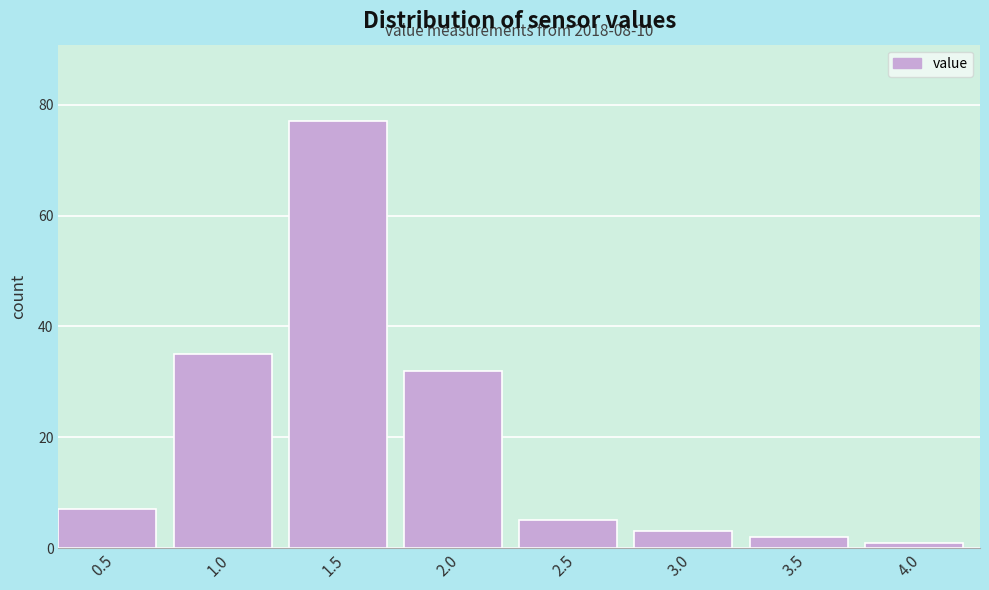

Reading right to left, transcribe all the data shown in this chart.

1	2	3	5	32	77	35	7